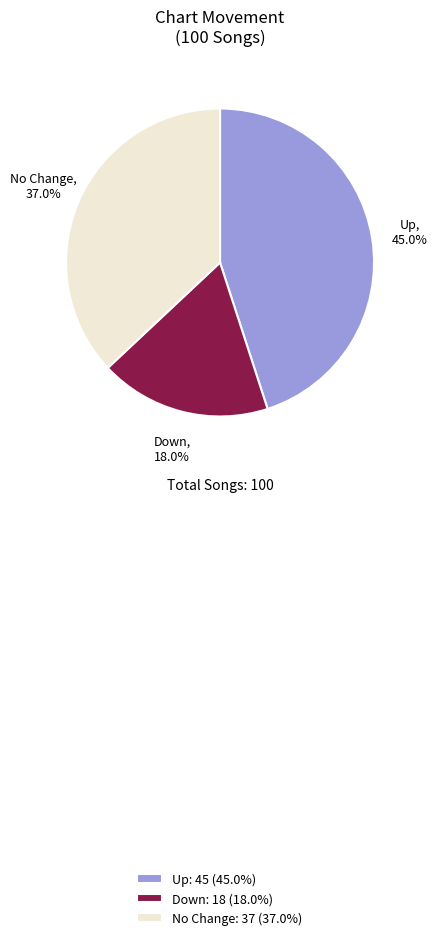

What is the ratio of the value at Up: 45 (45.0%) to the value at Down: 18 (18.0%)?

2.5